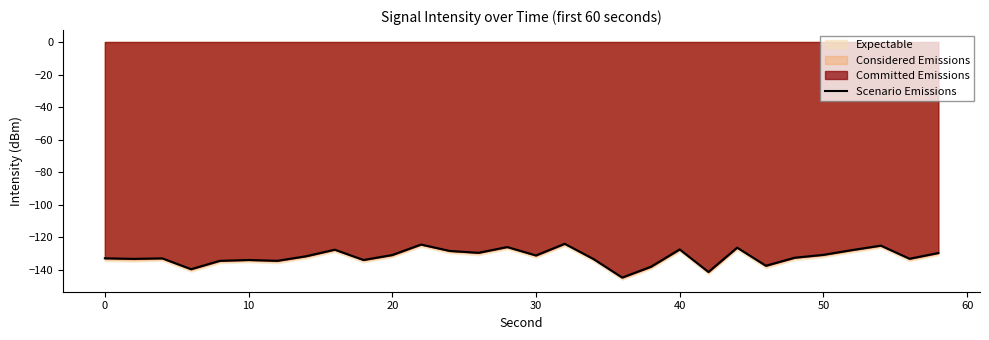

True or false: Scenario Emissions has a value of -199.0 at 20.

False